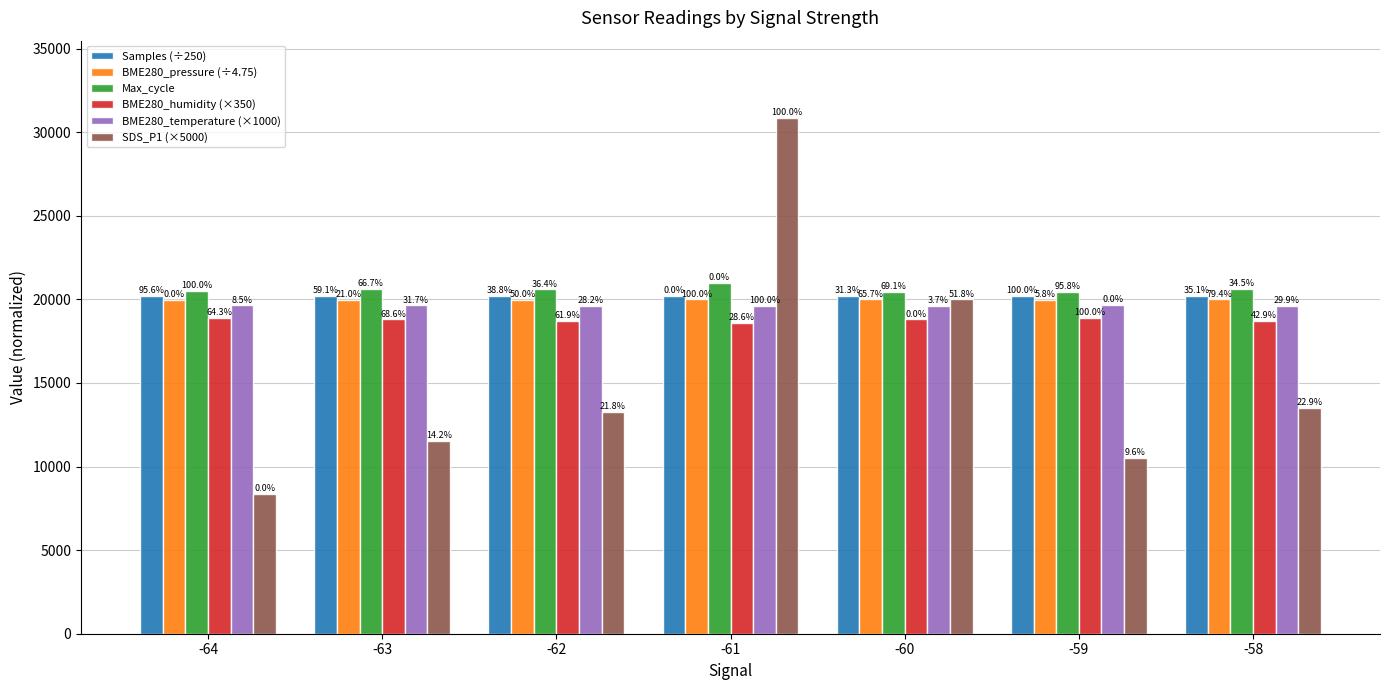

At which category does the chart reach its minimum across all series?

-64